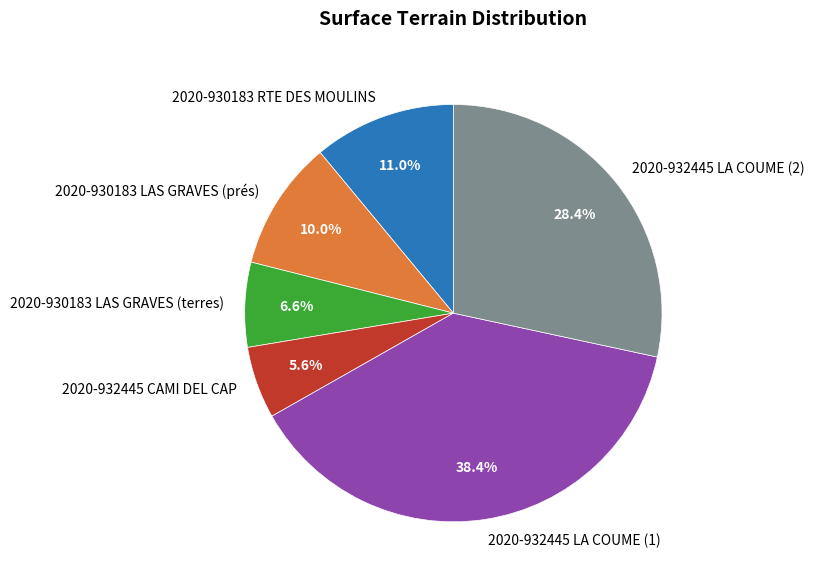

Rank the categories by value from lowest to highest.

2020-932445 CAMI DEL CAP, 2020-930183 LAS GRAVES (terres), 2020-930183 LAS GRAVES (prés), 2020-930183 RTE DES MOULINS, 2020-932445 LA COUME (2), 2020-932445 LA COUME (1)